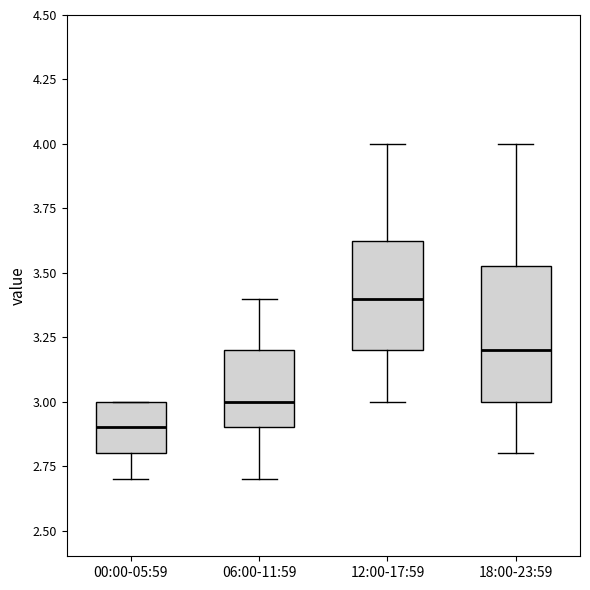

Comparing the boxes themselves (not the whiskers), which one is the tallest?

18:00-23:59